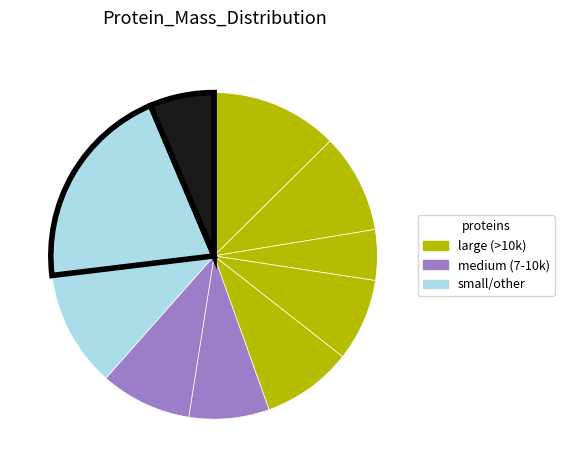

Is there any slice that represents more than half of the pie?

No